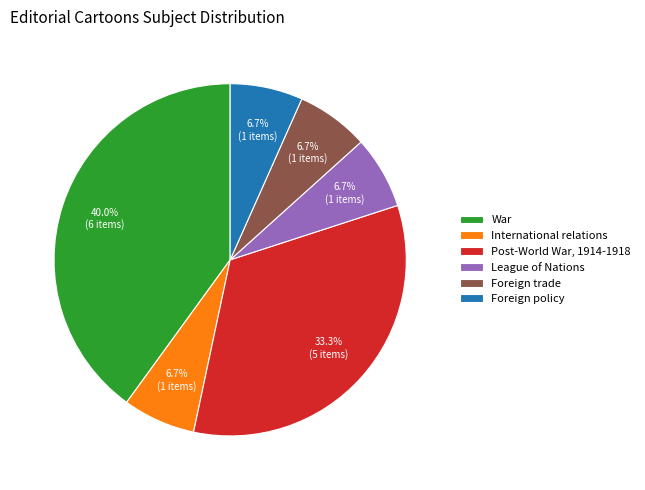

Is there a majority slice in this chart?

No